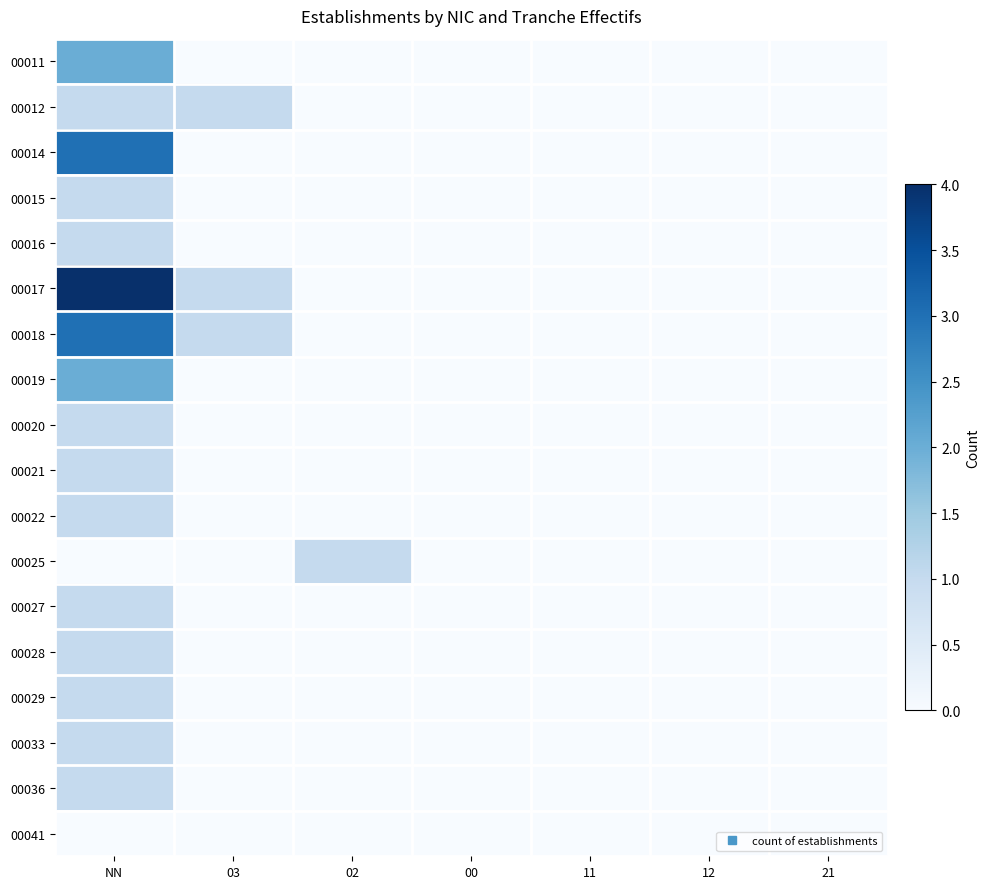

List the series in order of their peak value, lowest first.

00041, 00012, 00015, 00016, 00020, 00021, 00022, 00025, 00027, 00028, 00029, 00033, 00036, 00011, 00019, 00014, 00018, 00017